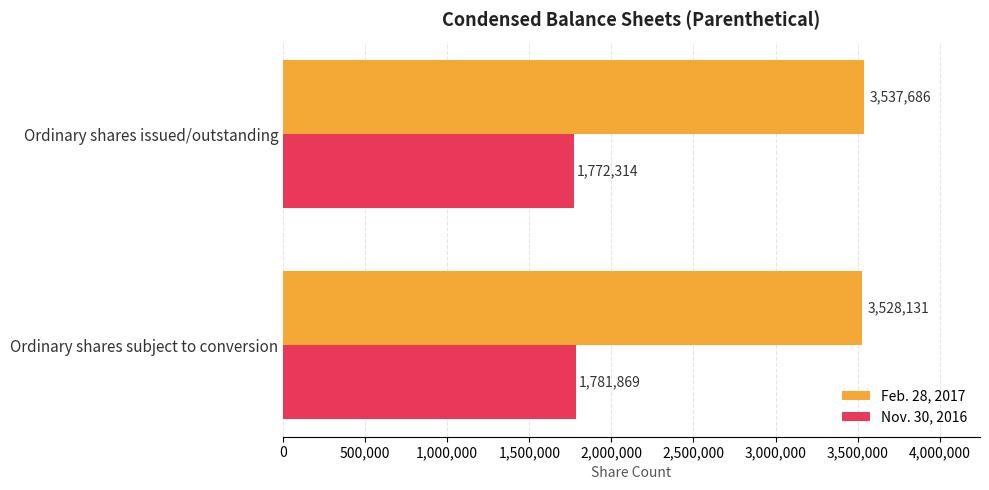

List the series in order of their overall mean, lowest first.

Nov. 30, 2016, Feb. 28, 2017